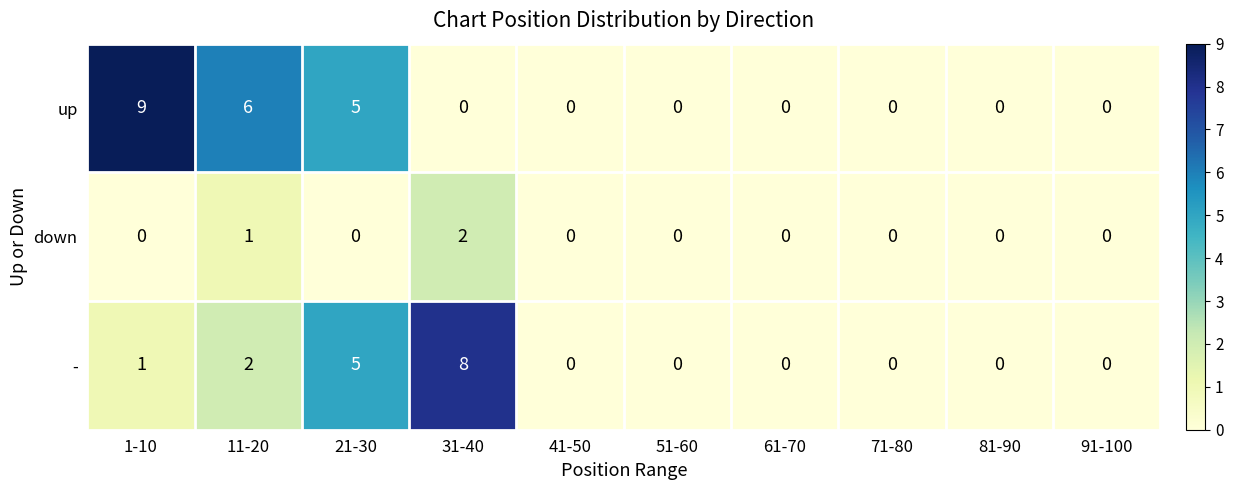

How many values in down are above zero?

2